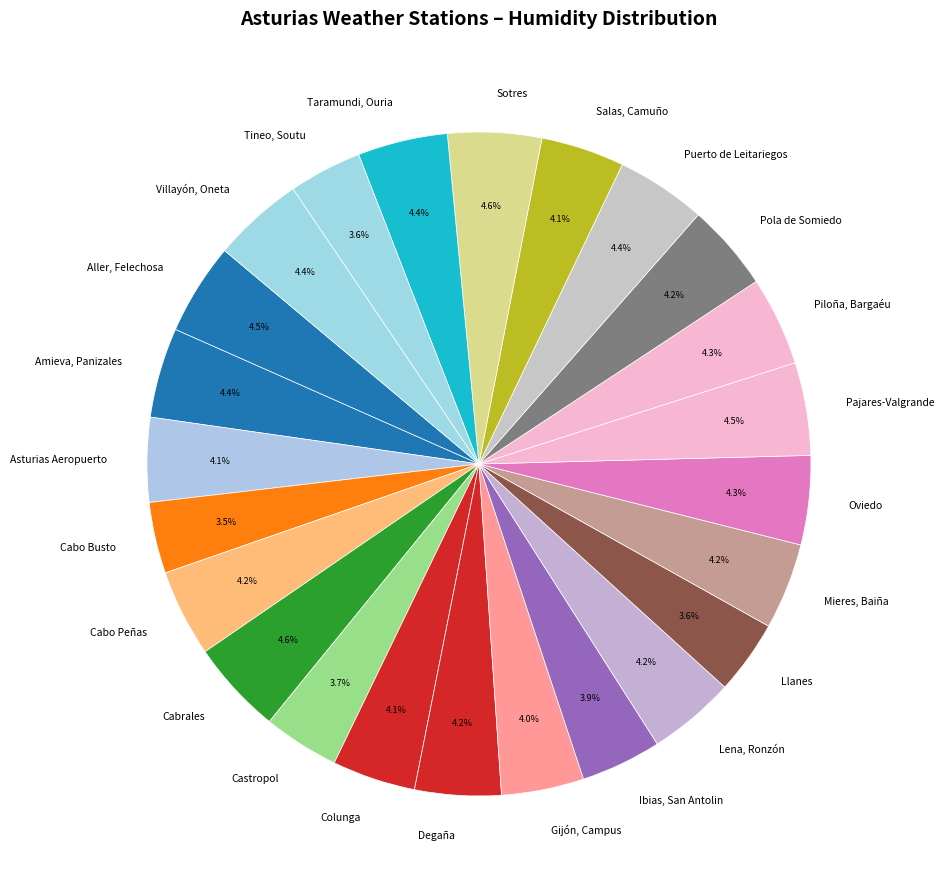

Is there any slice that represents more than half of the pie?

No